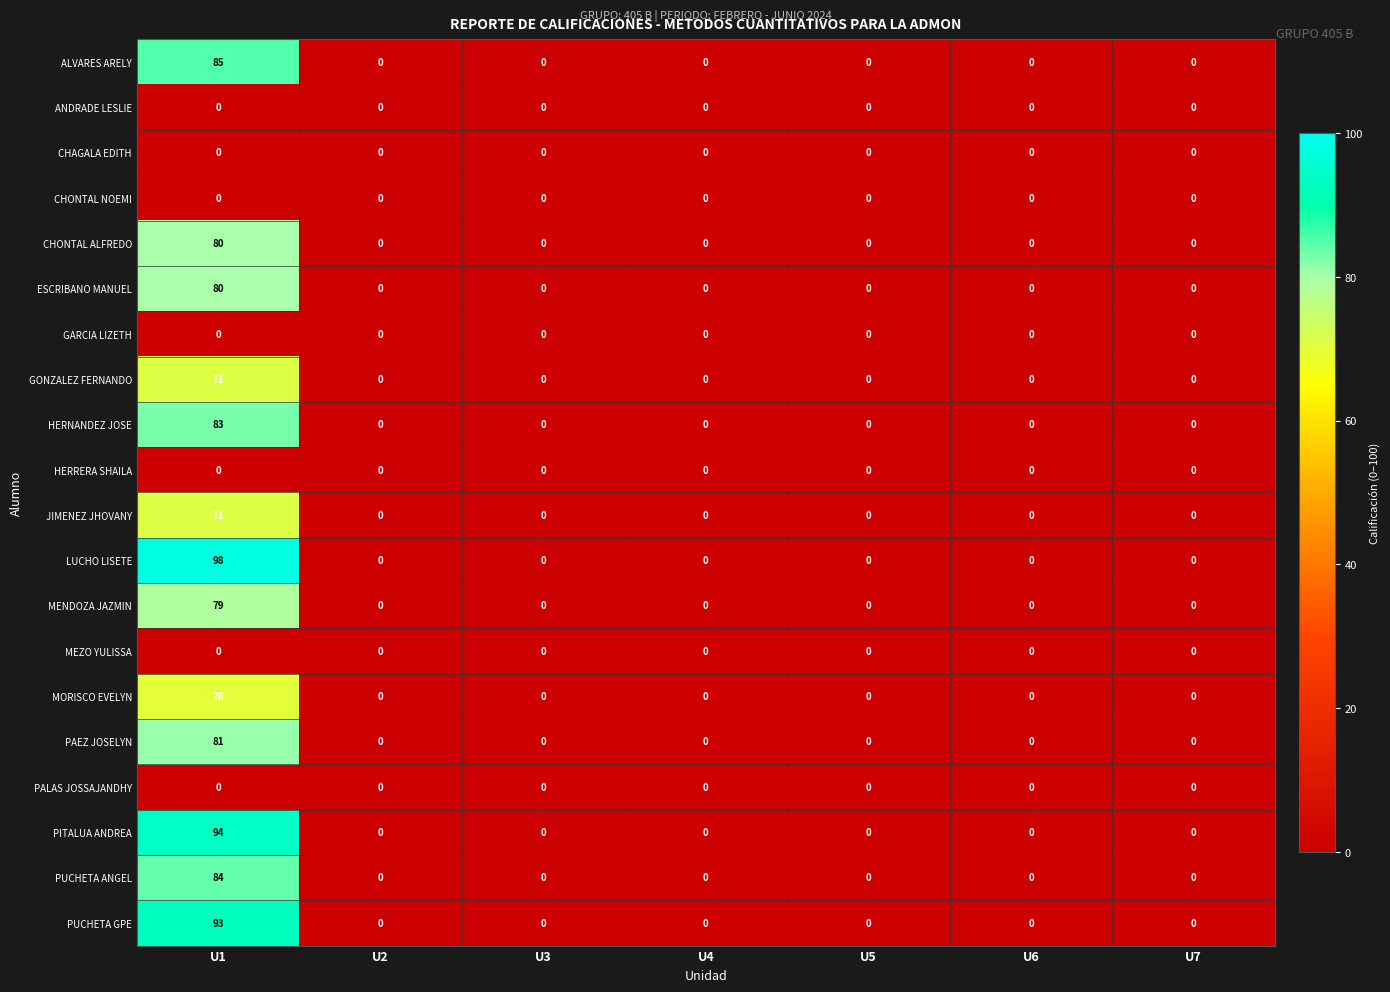

What is the spread (max minus min) of values at U1?

98